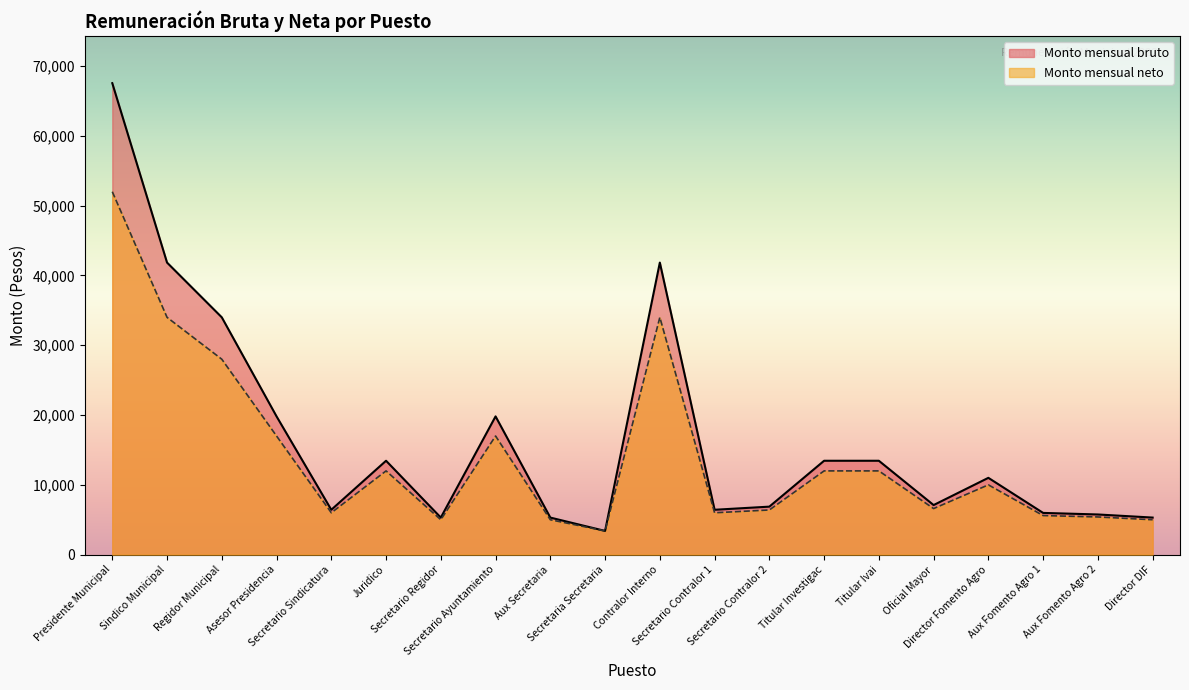

True or false: Monto mensual neto and Monto mensual bruto cross at least once.

False